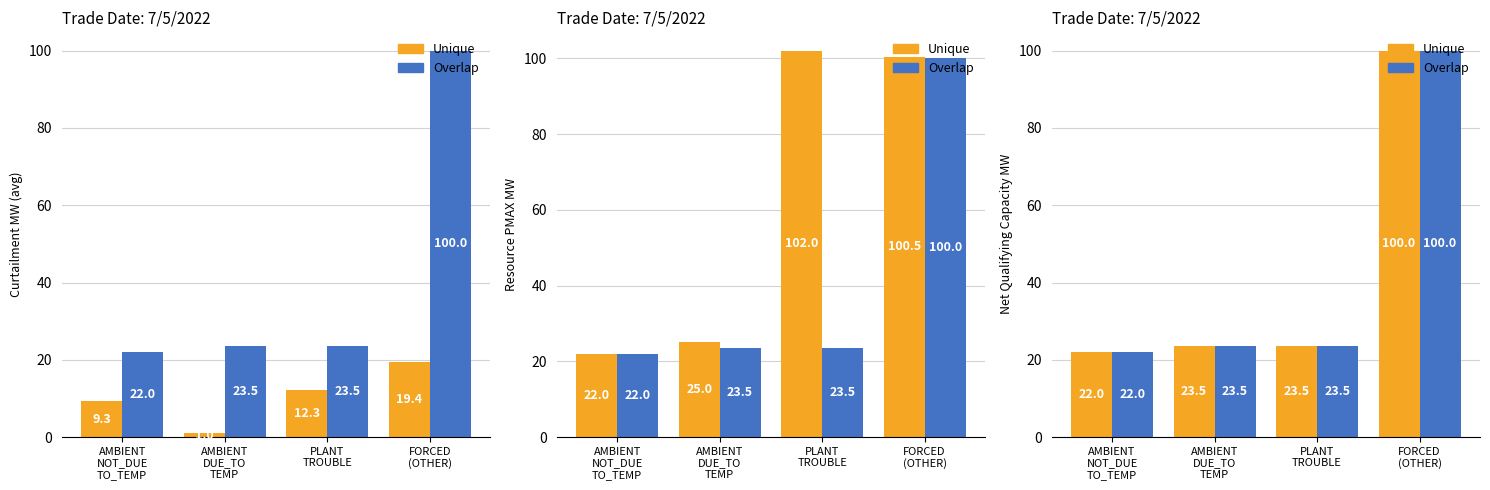

At FORCED
(OTHER), list the series in order from largest to smallest.

Unique, Overlap